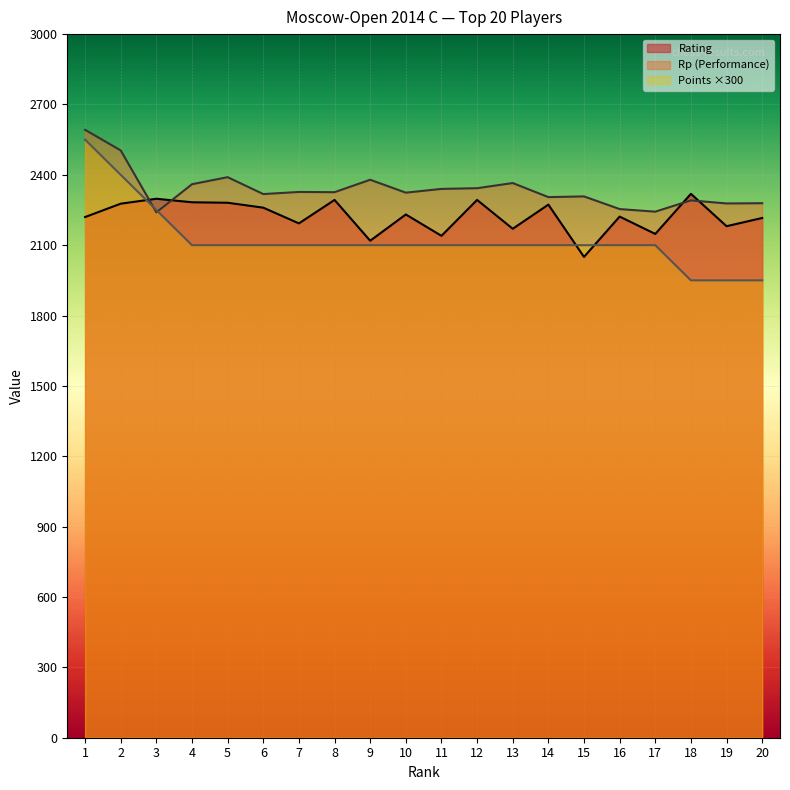

What is the difference between the highest and lowest values at 10?

224